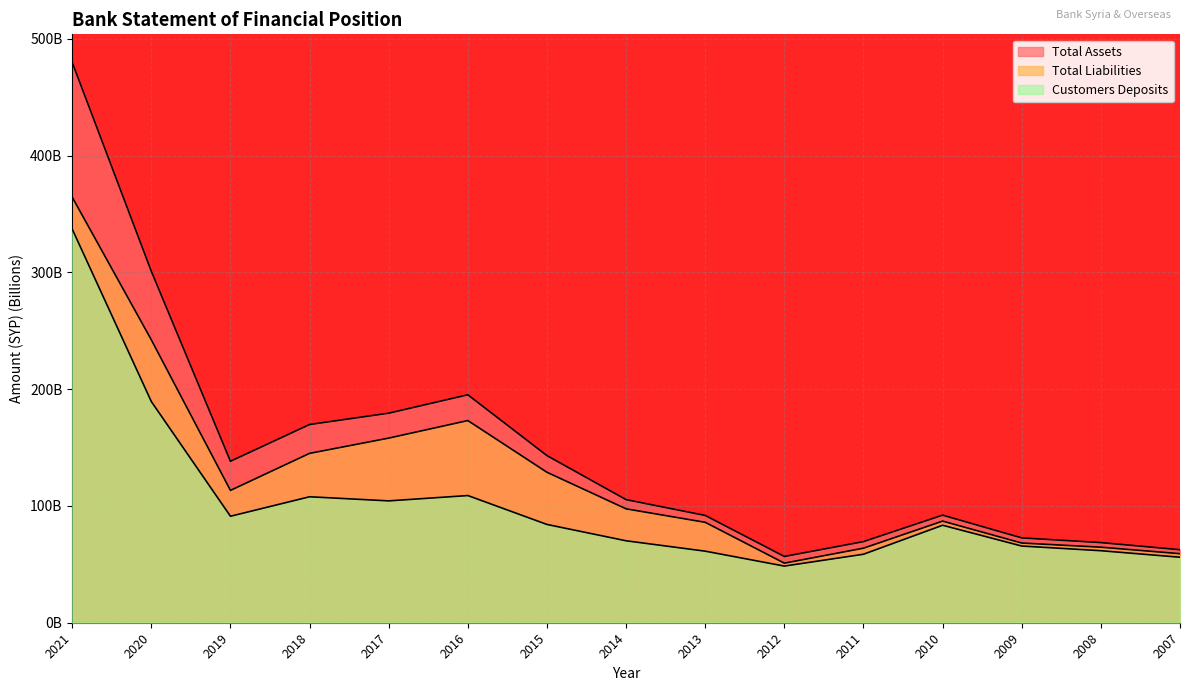

How many data points in Total Assets are less than 105?

7